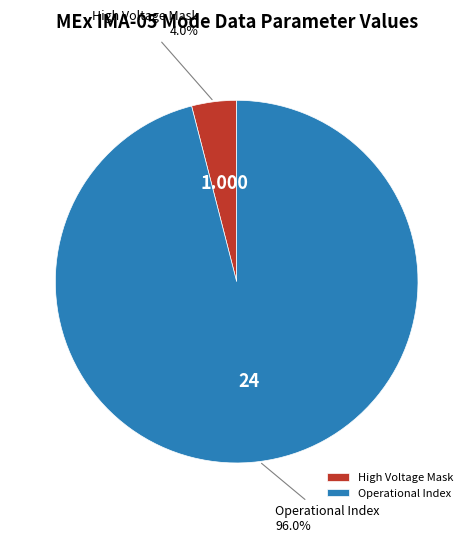

Does any single category account for the majority?

Yes